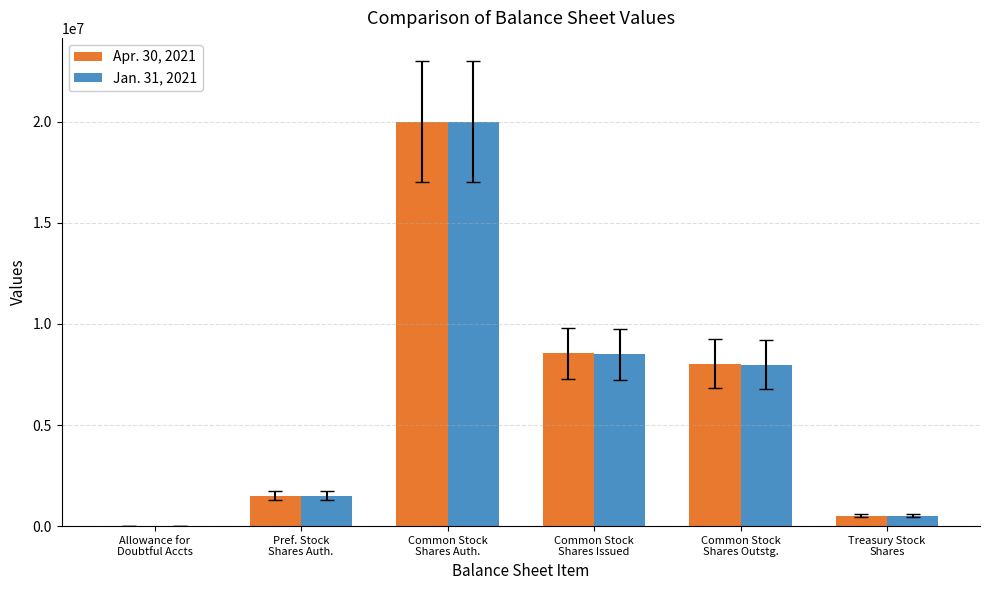

What is the greatest value displayed?

20000000